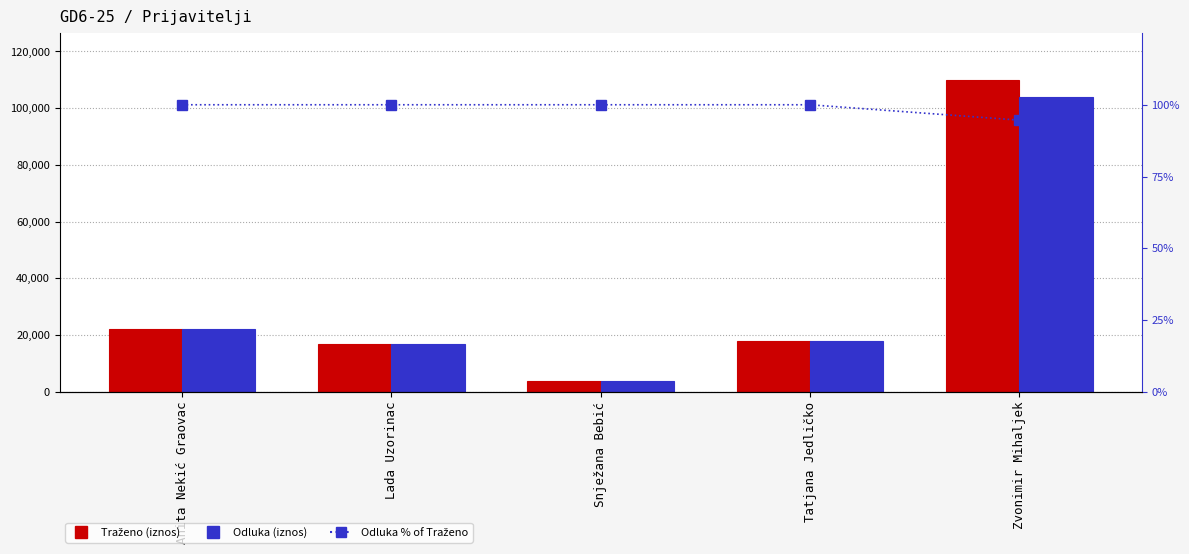

How many groups of bars are there?

5